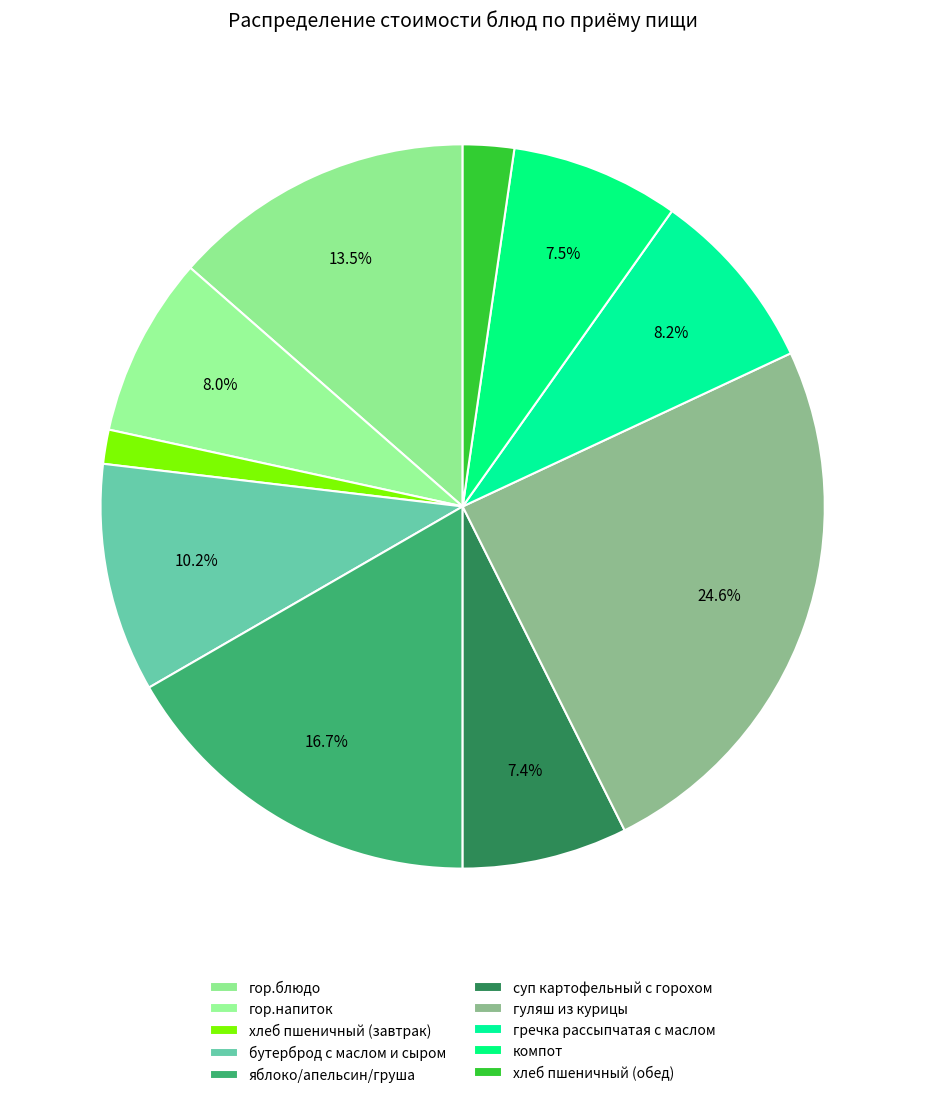

Combined, do гор.напиток and яблоко/апельсин/груша account for over 50%?

No